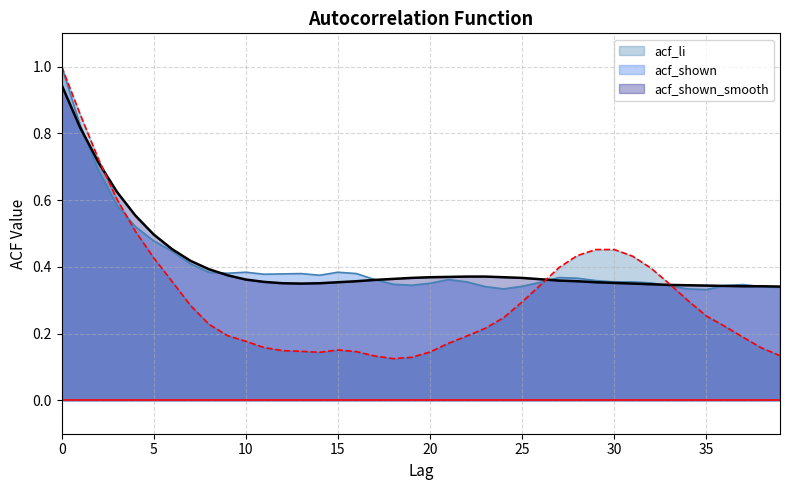

Which series ends up on top after the final intersection of acf_shown and acf_li?

acf_shown